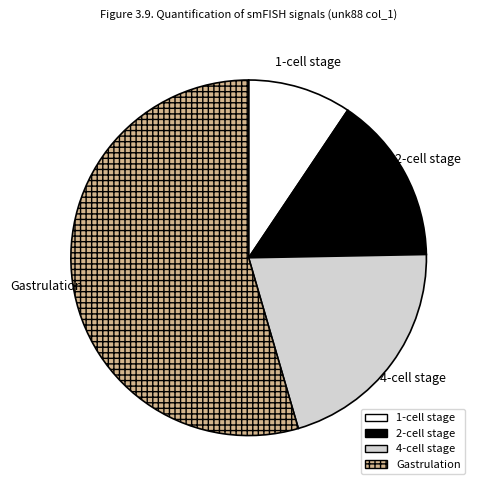

Rank the categories by value from lowest to highest.

1-cell stage, 2-cell stage, 4-cell stage, Gastrulation